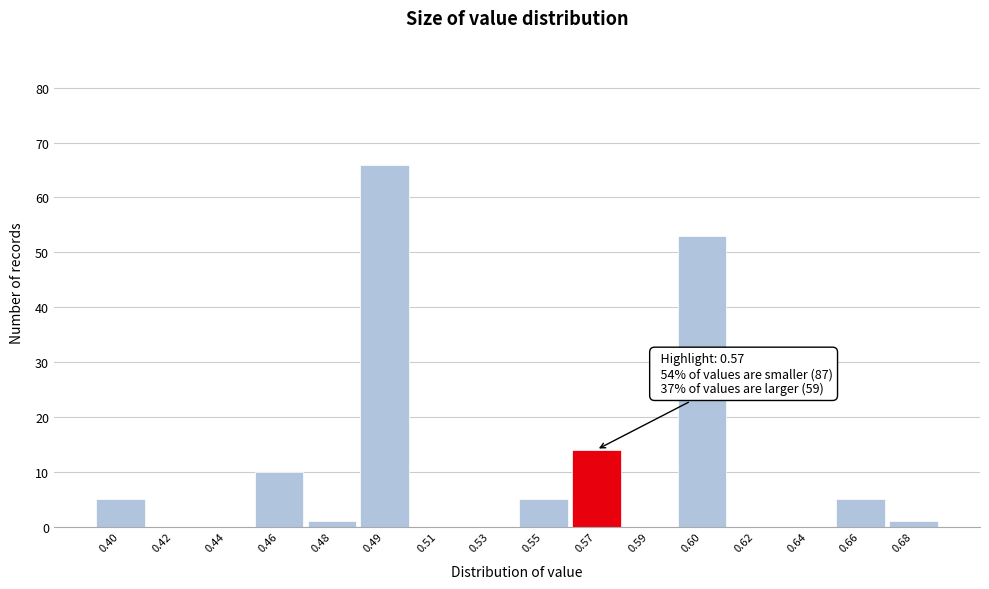

Reading right to left, extract all data points from this chart.

0.68=1	0.66=5	0.64=0	0.62=0	0.60=53	0.59=0	0.57=14	0.55=5	0.53=0	0.51=0	0.49=66	0.48=1	0.46=10	0.44=0	0.42=0	0.40=5